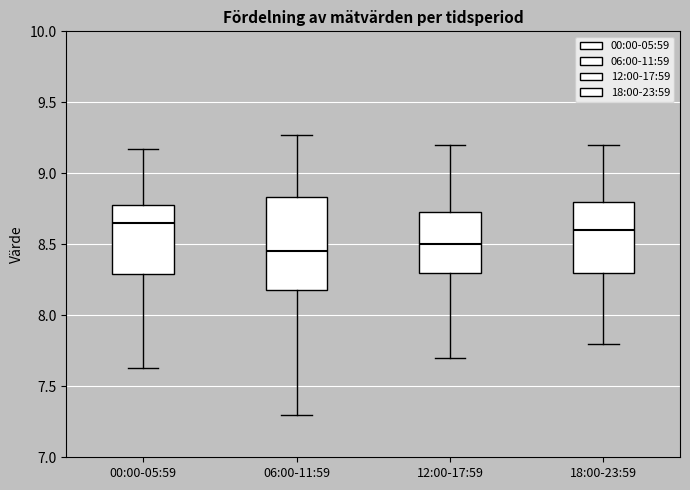

Reading left to right, read every box against the y-axis: the position of its median line, the range the box covers, and the ends of its whiskers. The values are not printed on the chart, so give them approximately, as read against the axis.

00:00-05:59: median 8.65, box 8.30 to 8.80, whiskers 7.65 to 9.15
06:00-11:59: median 8.45, box 8.20 to 8.85, whiskers 7.30 to 9.25
12:00-17:59: median 8.50, box 8.30 to 8.75, whiskers 7.70 to 9.20
18:00-23:59: median 8.60, box 8.30 to 8.80, whiskers 7.80 to 9.20